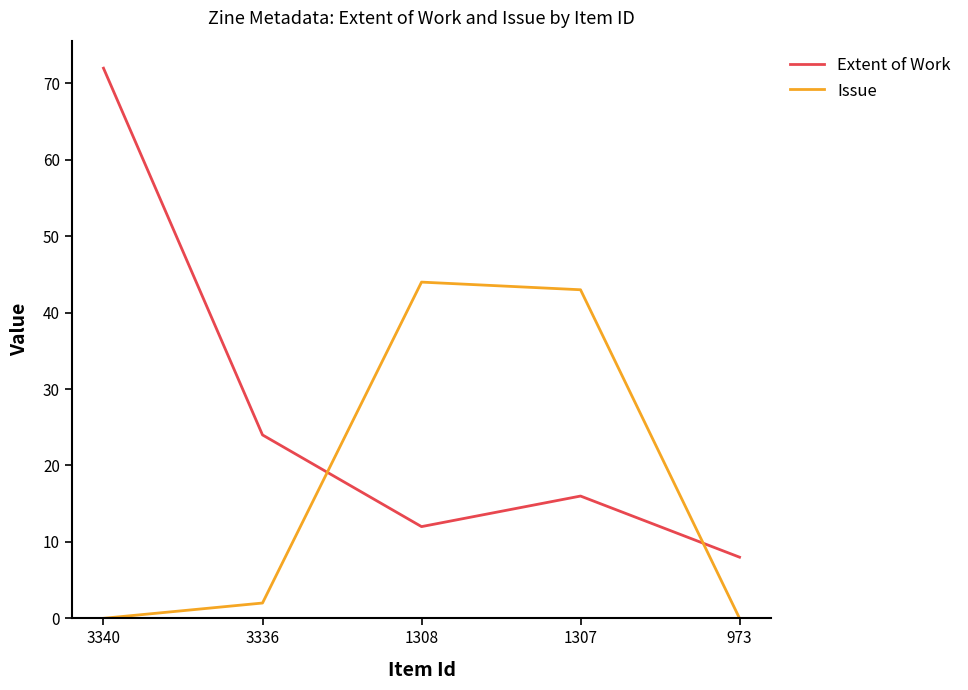

What are all the series names shown in the legend?

Extent of Work, Issue